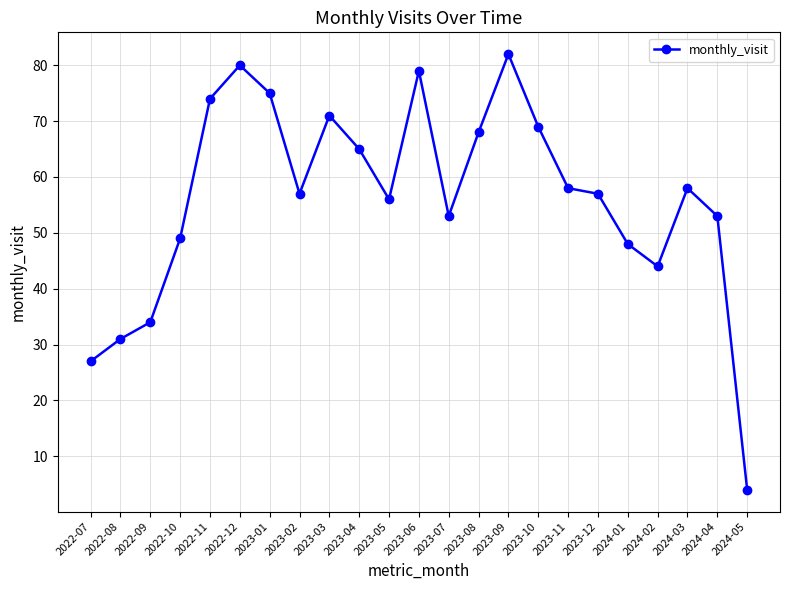

The value at 2024-02 is 71. True or false?

False